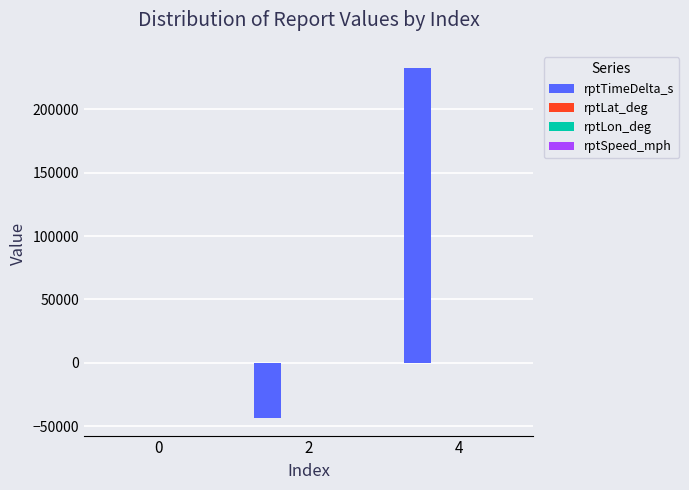

Which series changed the most between 0 and 4?

rptTimeDelta_s